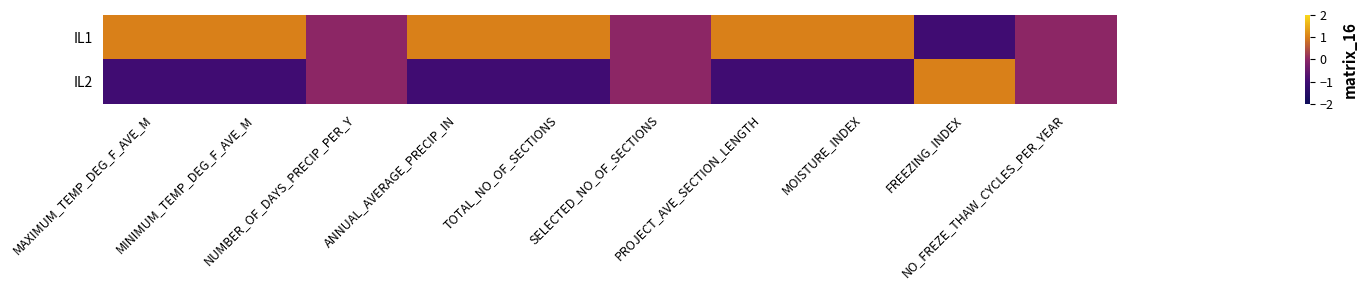

How many series are shown in this chart?

2